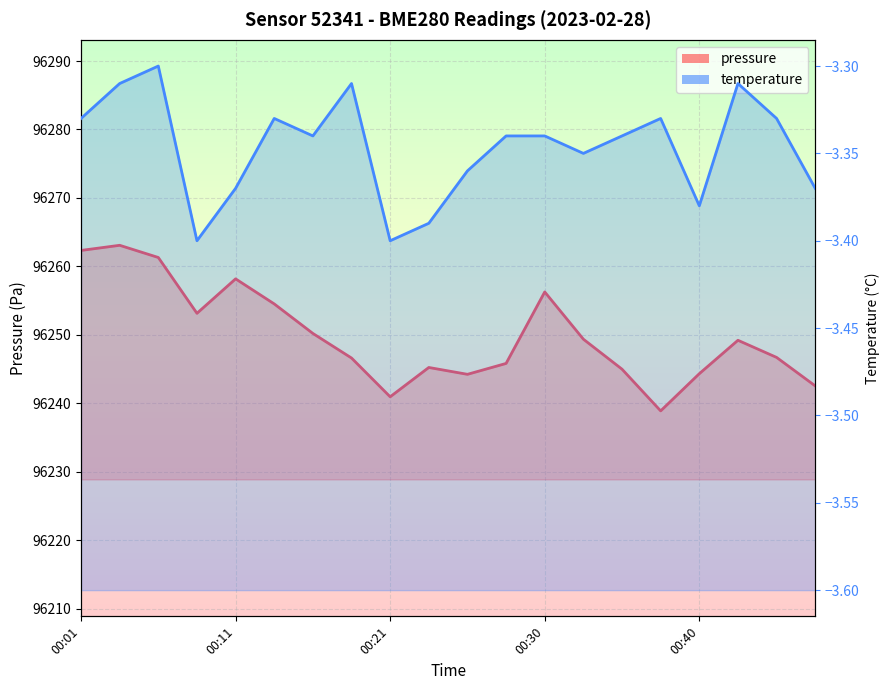

What is the sum of all pressure values?

1924998.2